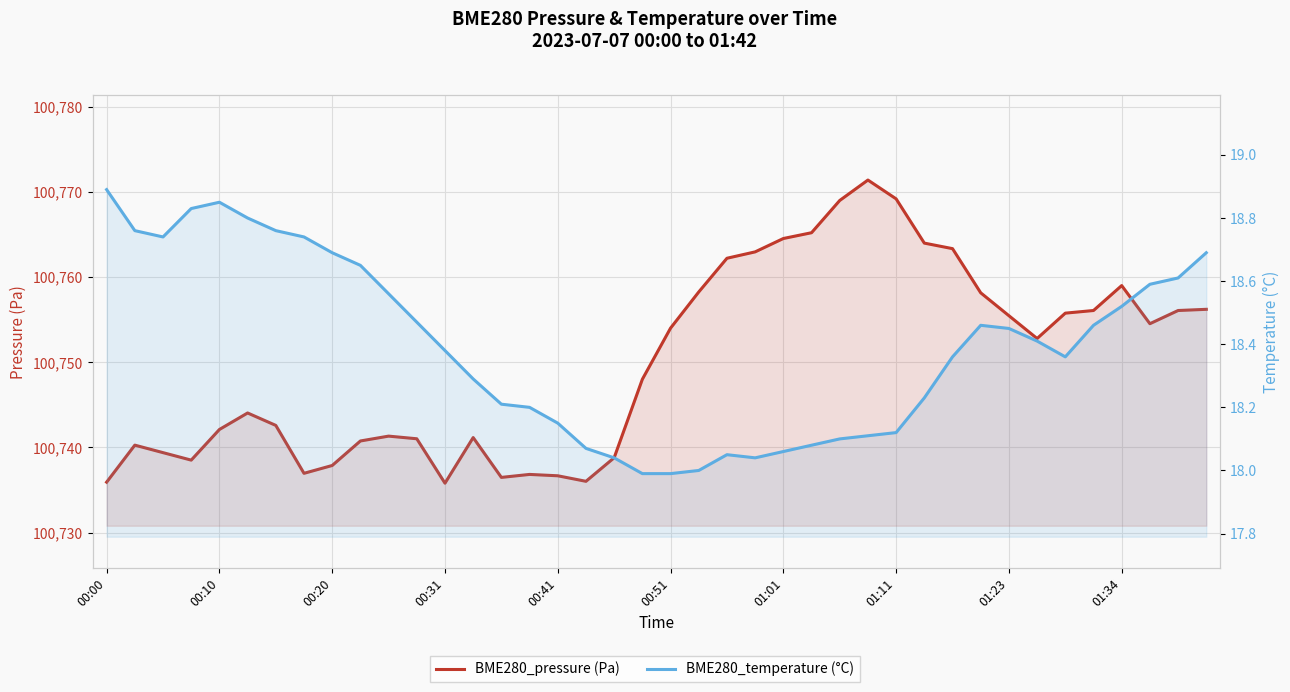

How many lines are shown in the chart?

2